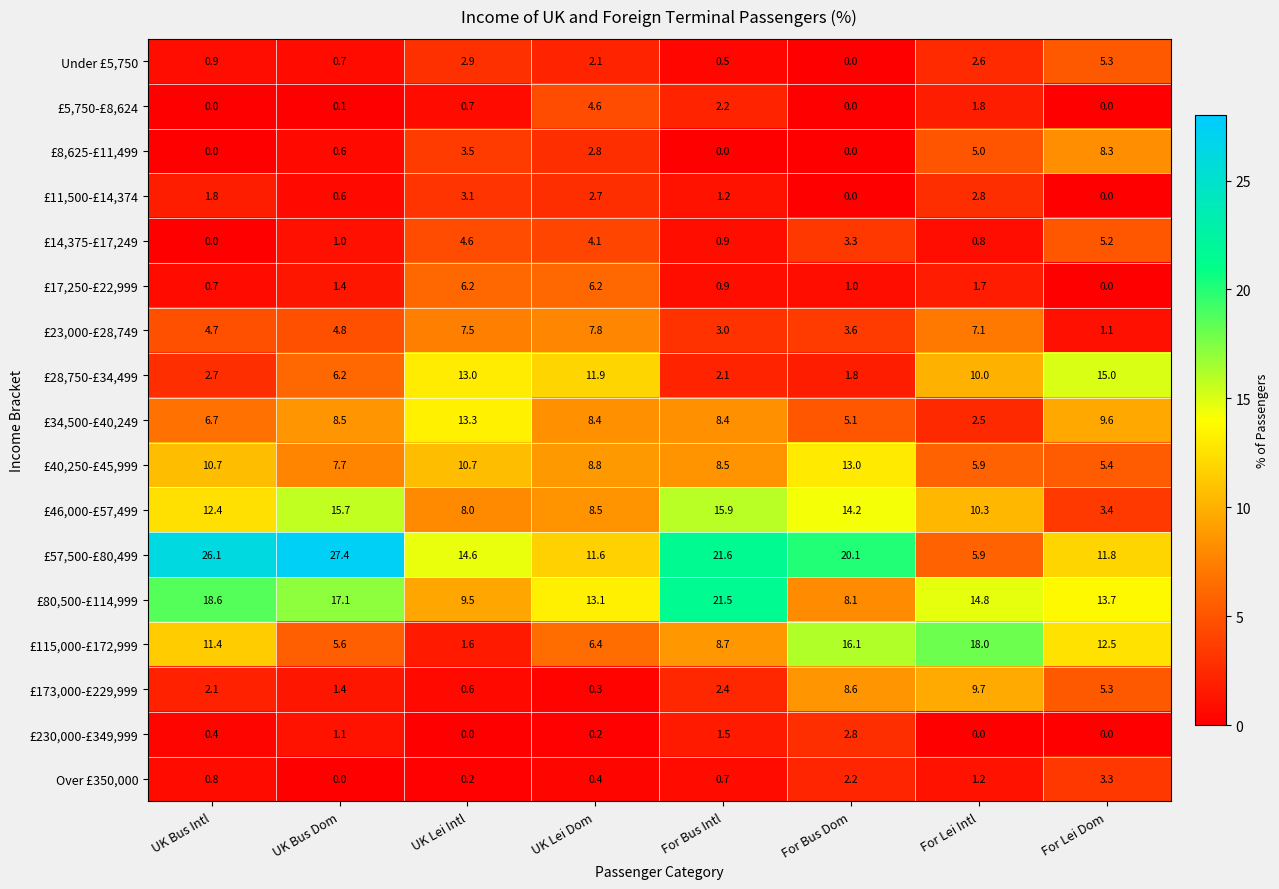

At which label does Under £5,750 reach its peak?

For Lei Dom